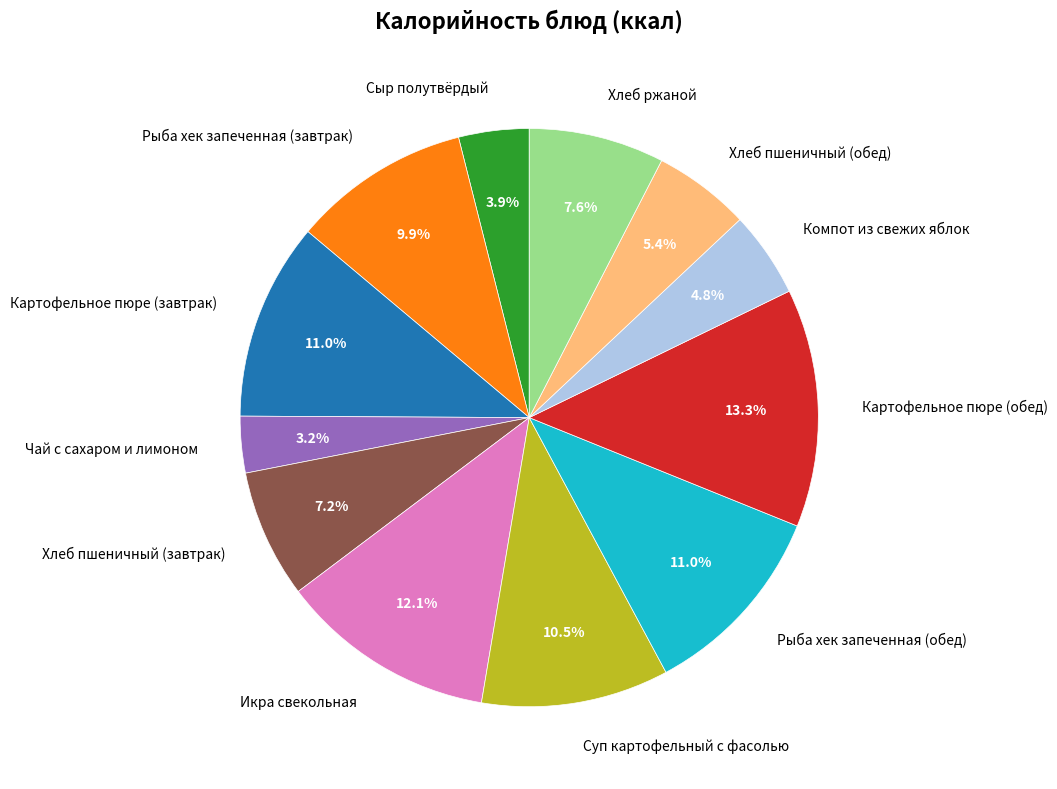

What is the largest slice in the pie chart?

Картофельное пюре (обед)